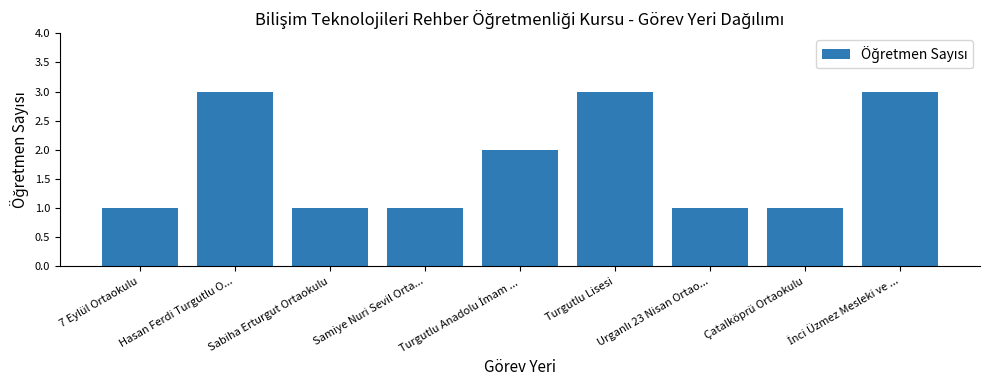

What is the value of the 4th bar from the left?

1